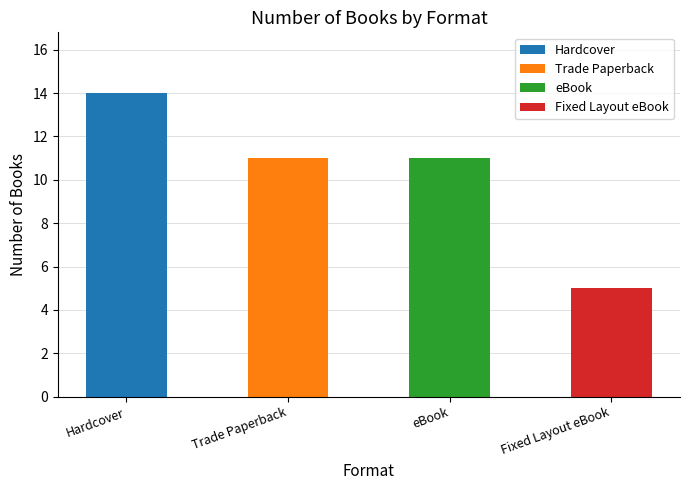

What is the sum of the values at Trade Paperback and eBook?

22